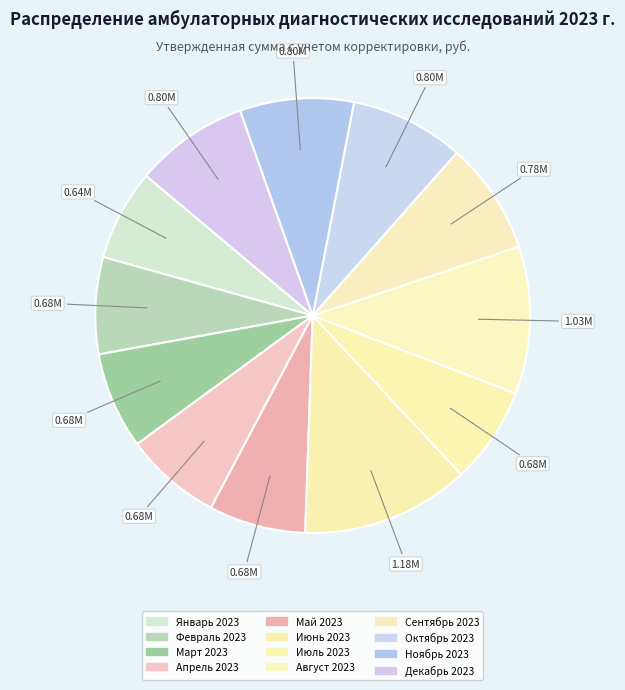

Which slice is the largest?

Июнь 2023